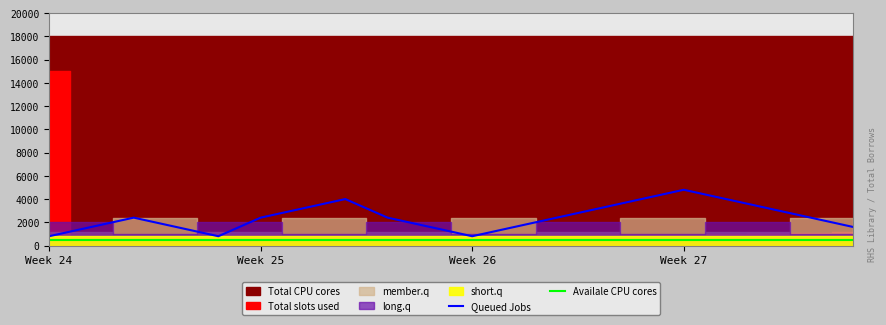

What is the maximum value for Queued Jobs?

4800